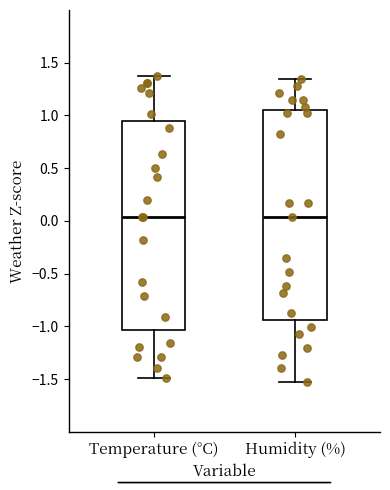

Where does the lower whisker of the box for Temperature (°C) end on the y-axis? The values are not printed on the chart, so give them approximately, as read against the axis.

-1.50